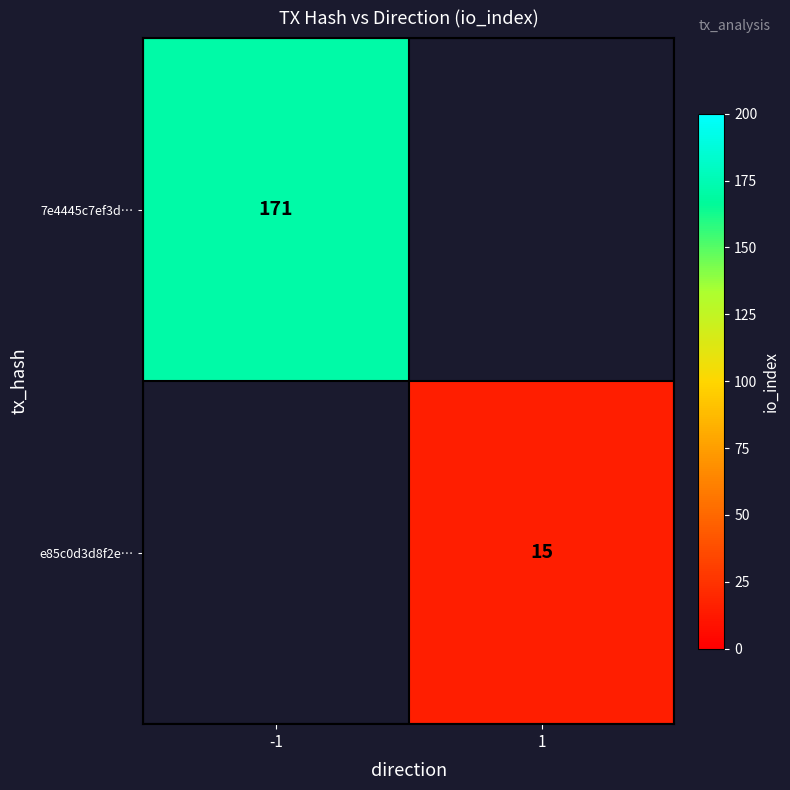

What is the spread (max minus min) of values at -1?

171